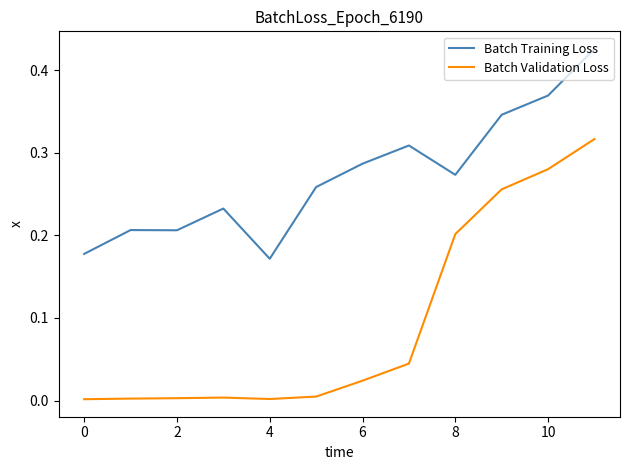

What are all the series names shown in the legend?

Batch Training Loss, Batch Validation Loss